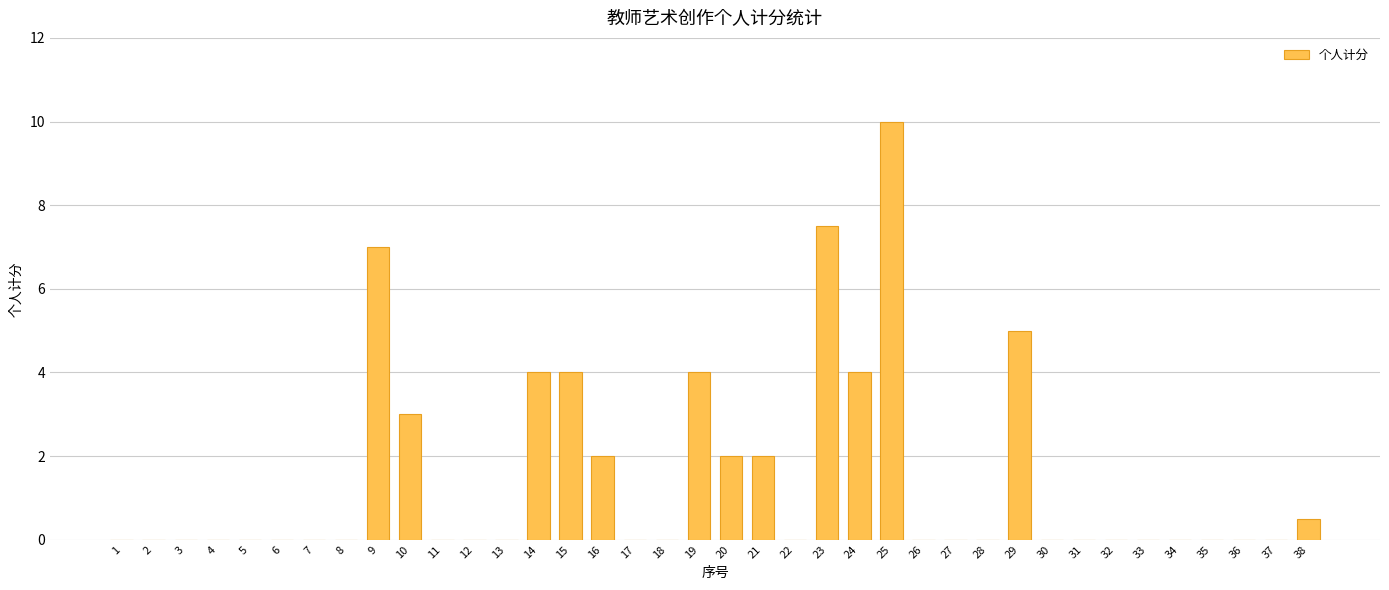

Reading right to left, transcribe all the data shown in this chart.

0.5	0.0	0.0	0.0	0.0	0.0	0.0	0.0	0.0	5.0	0.0	0.0	0.0	10.0	4.0	7.5	0.0	2.0	2.0	4.0	0.0	0.0	2.0	4.0	4.0	0.0	0.0	0.0	3.0	7.0	0.0	0.0	0.0	0.0	0.0	0.0	0.0	0.0